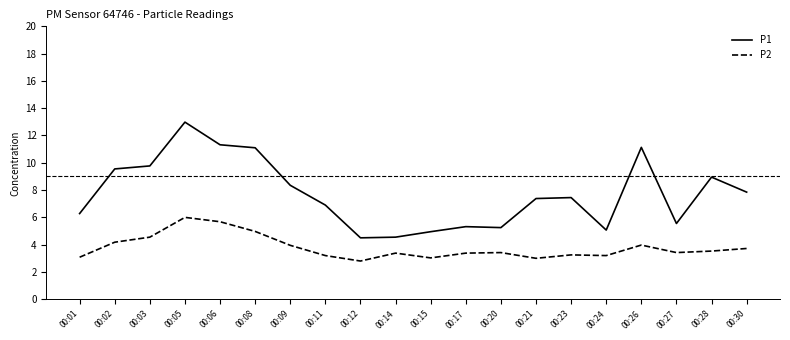

The value of P1 at 00:28 is 8.9. True or false?

True